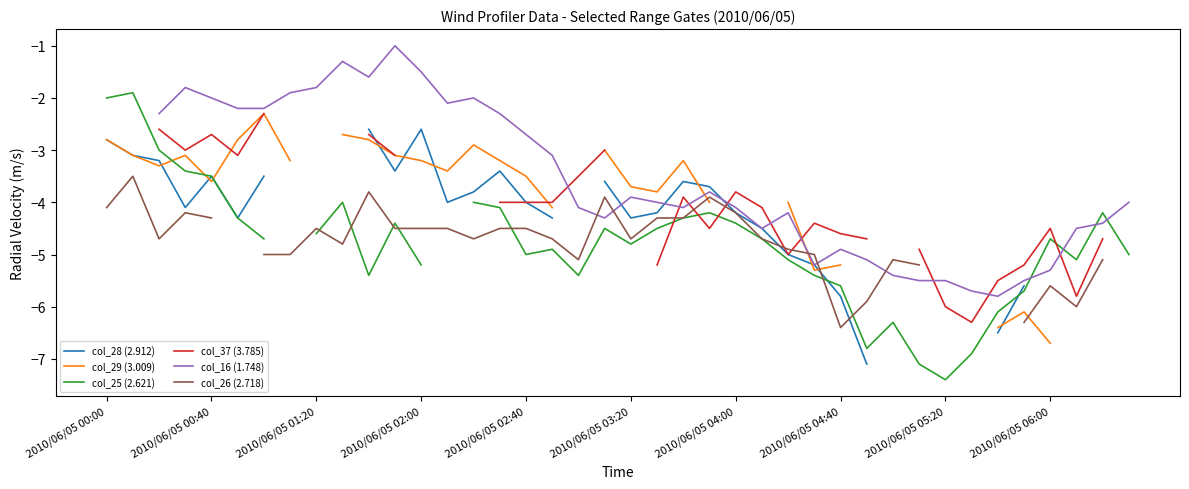

Where is col_29 (3.009) nearest to the value -4?

23